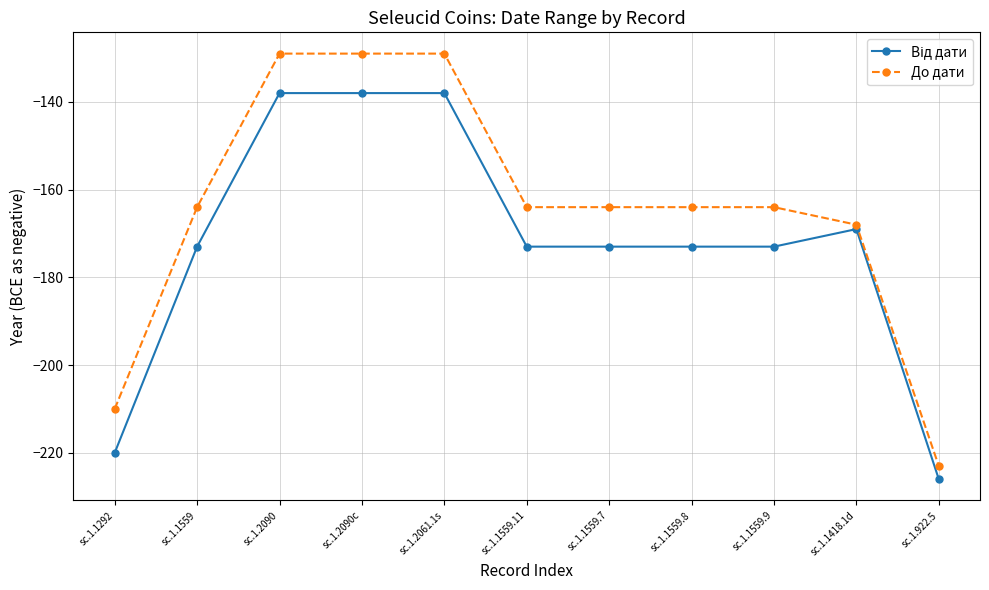

At which label does До дати reach its minimum?

sc.1.922.5